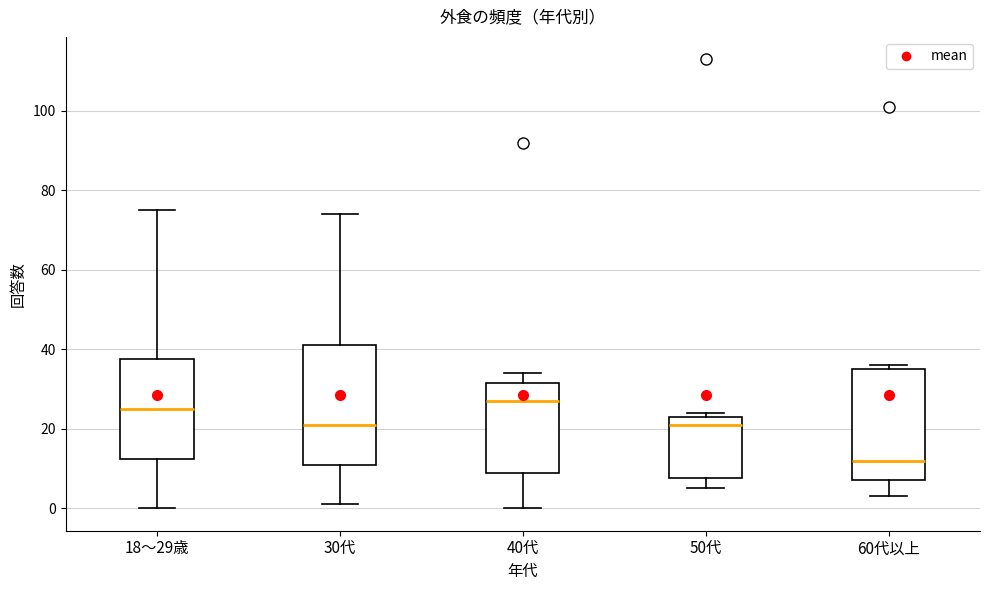

Reading left to right, transcribe this box plot: for each box, give where its median line is, the range the box spans, and where its two whiskers end, as read against the y-axis. The values are not printed on the chart, so give them approximately, as read against the axis.

18～29歳: median 26, box 12 to 38, whiskers 0 to 76
30代: median 22, box 12 to 42, whiskers 2 to 74
40代: median 28, box 10 to 32, whiskers 0 to 34
50代: median 22, box 8 to 24, whiskers 6 to 24 (just above the box's upper edge)
60代以上: median 12, box 8 to 36, whiskers 4 to 36 (just above the box's upper edge)